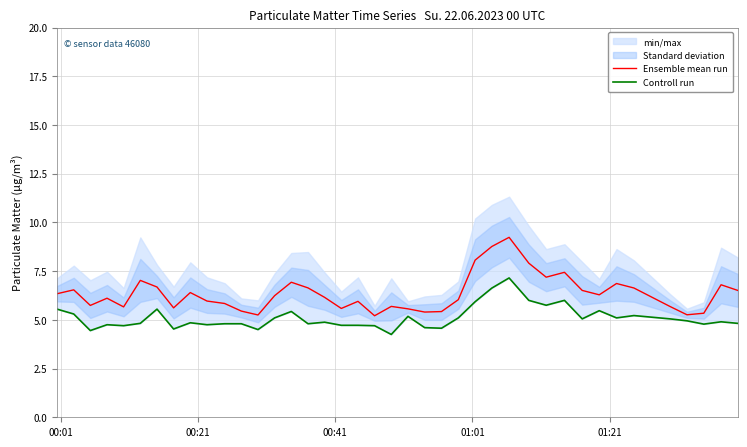

Is it true that Controll run equals 2.0 at 01:01?

False